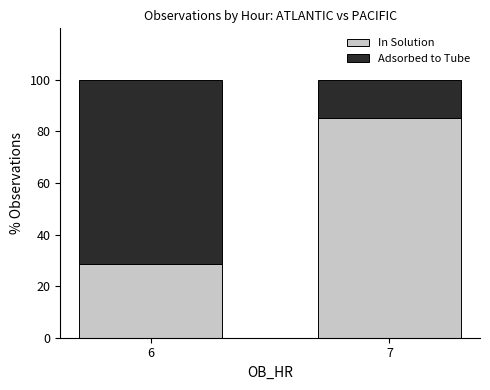

Read the In Solution value at 7.

85.3